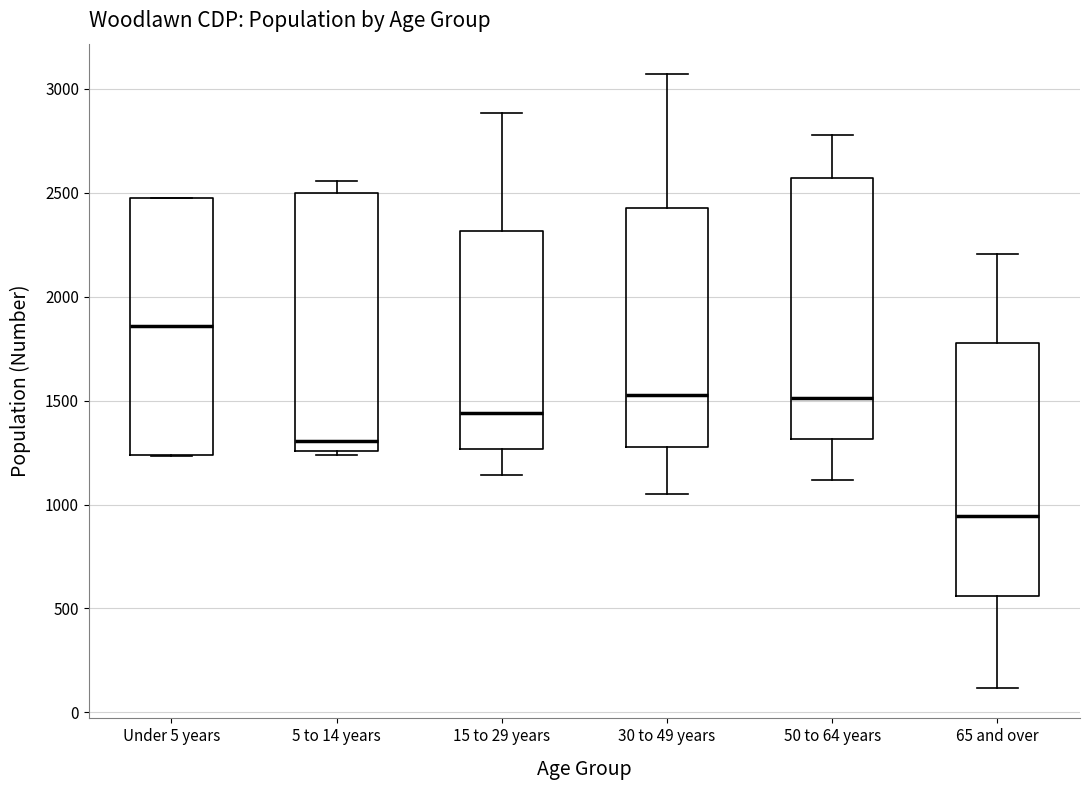

Which box has the highest median line?

Under 5 years